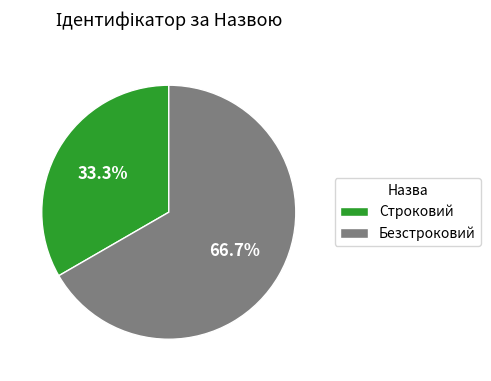

What is the smallest slice in the pie chart?

Строковий